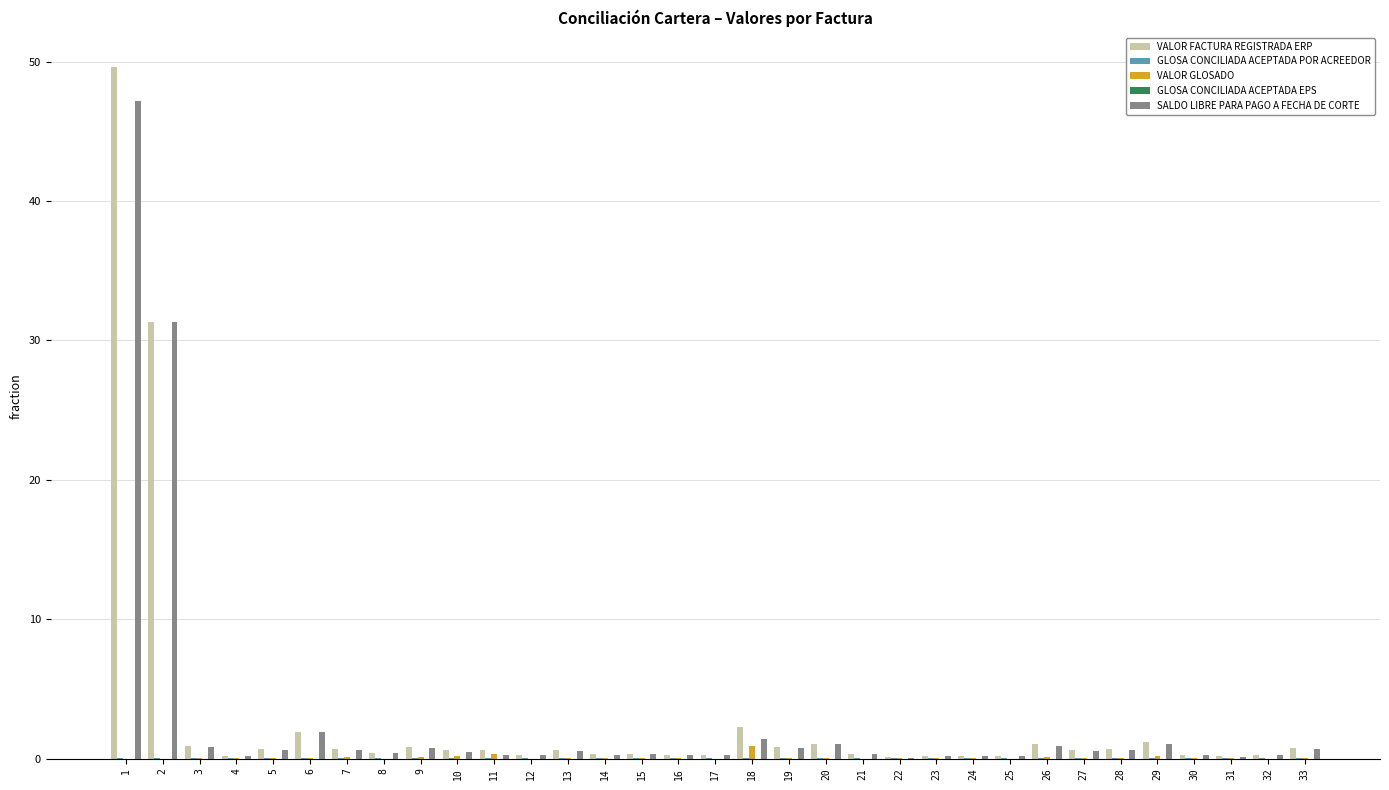

How many distinct data groups are displayed?

4